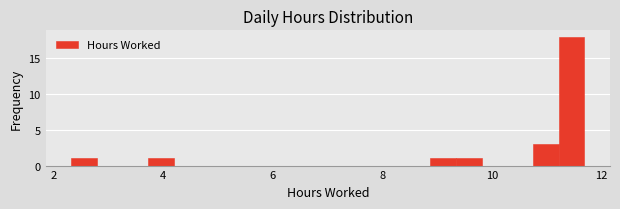

Read against the x-axis, roughly where is the centre of the tallest bar?

11.4